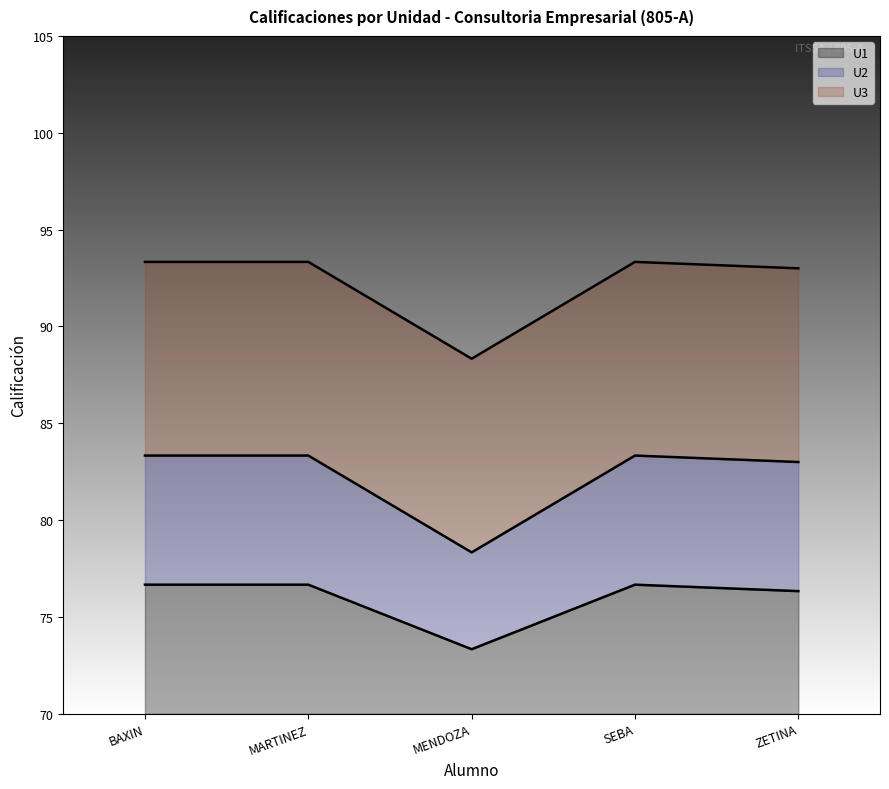

What is the total value across all series at MARTINEZ?

23.3